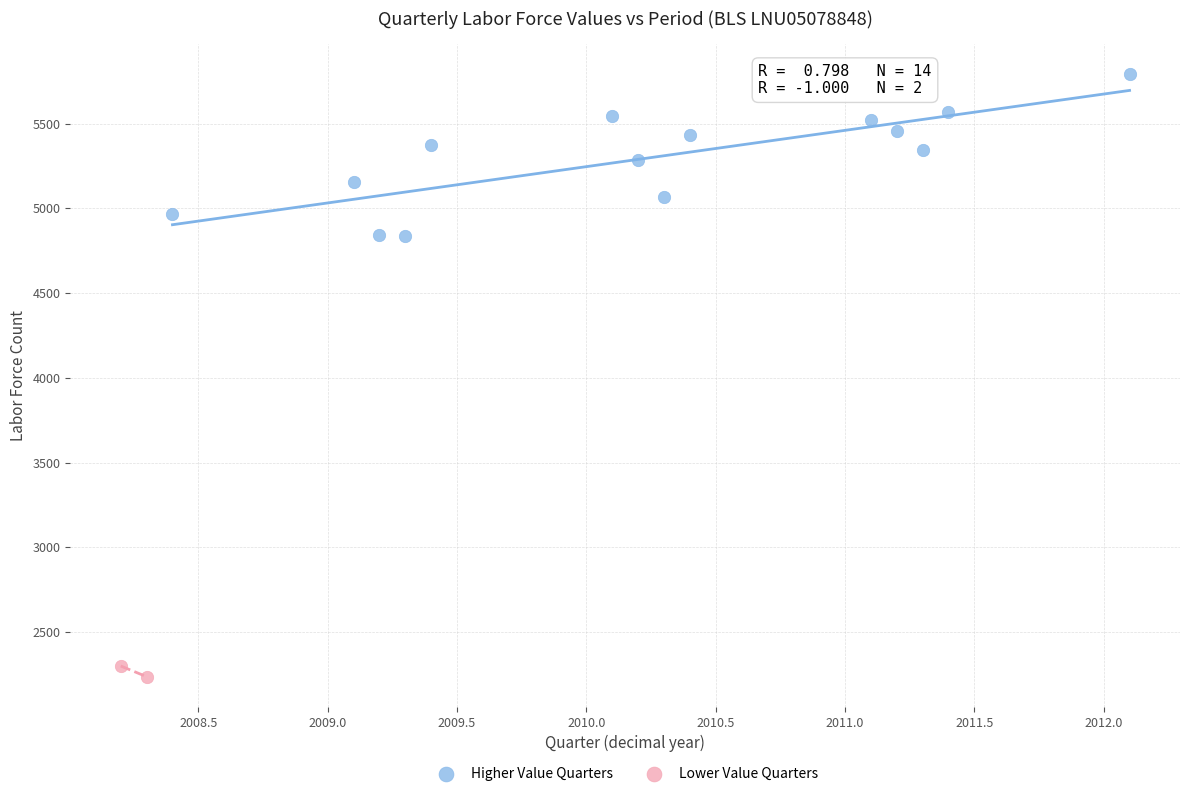

Which series has the widest spread of Y values?

Higher Value Quarters